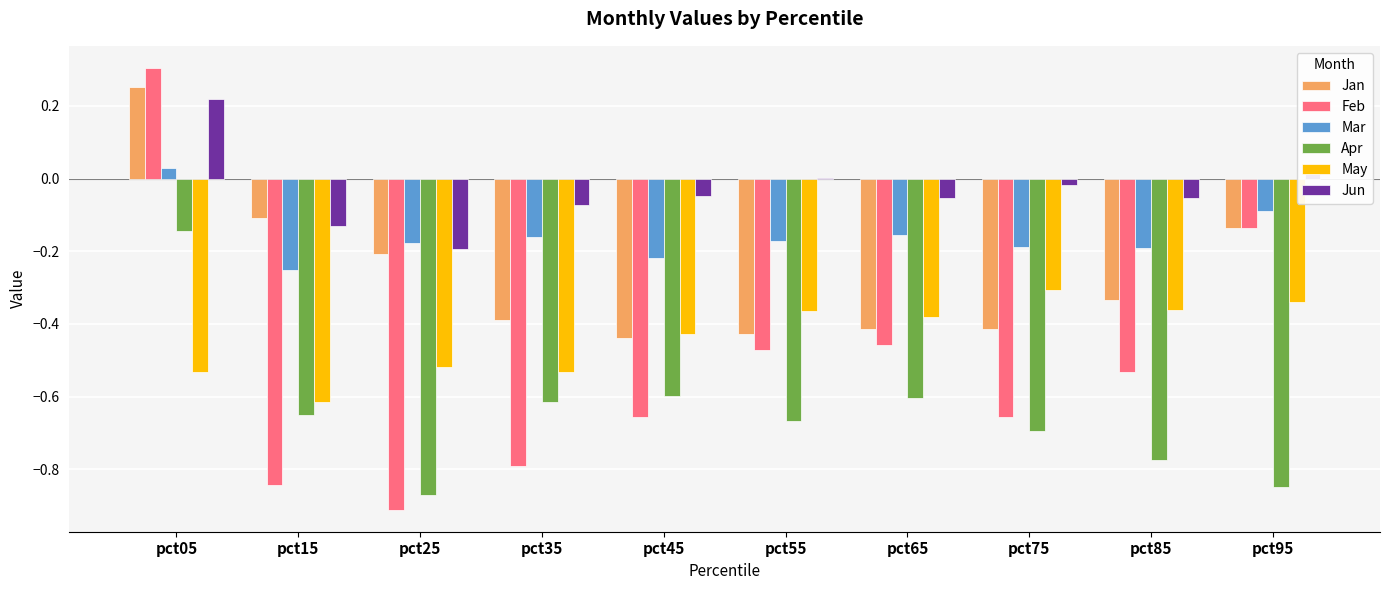

How many groups of bars are there?

10